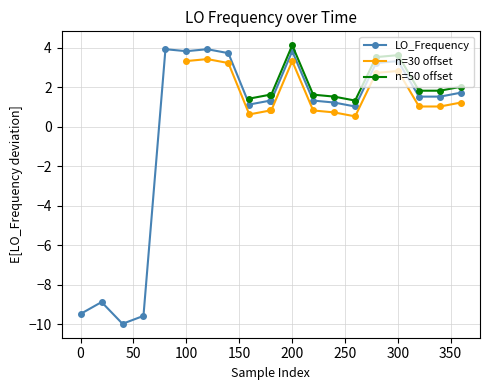

What is the minimum value for LO_Frequency?

-10.0